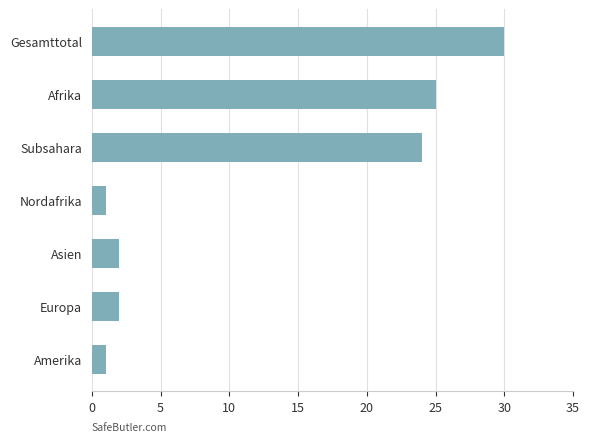

Reading top to bottom, what are all the values shown in this chart?

30	25	24	1	2	2	1